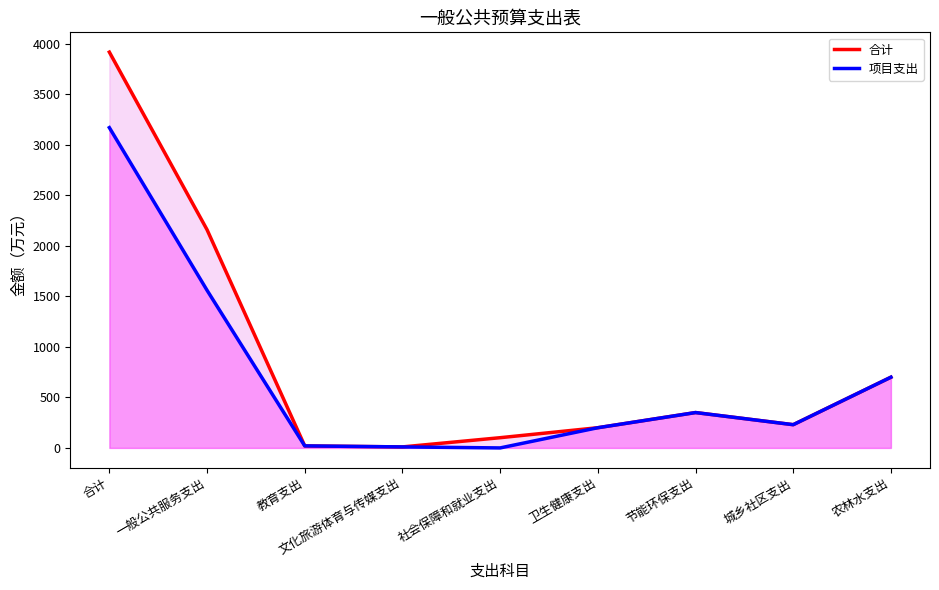

Rank the series at 文化旅游体育与传媒支出 from lowest to highest value.

合计, 项目支出